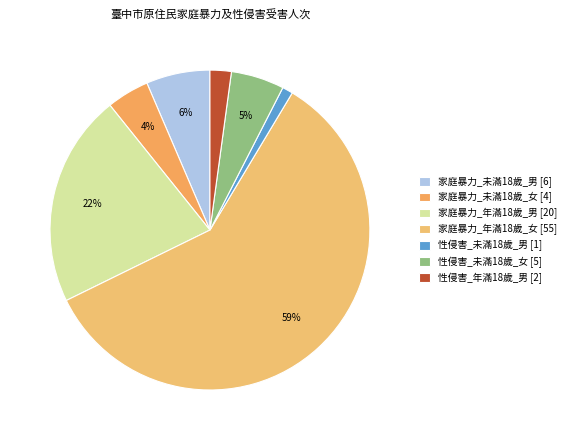

How many segments does this pie chart have?

7